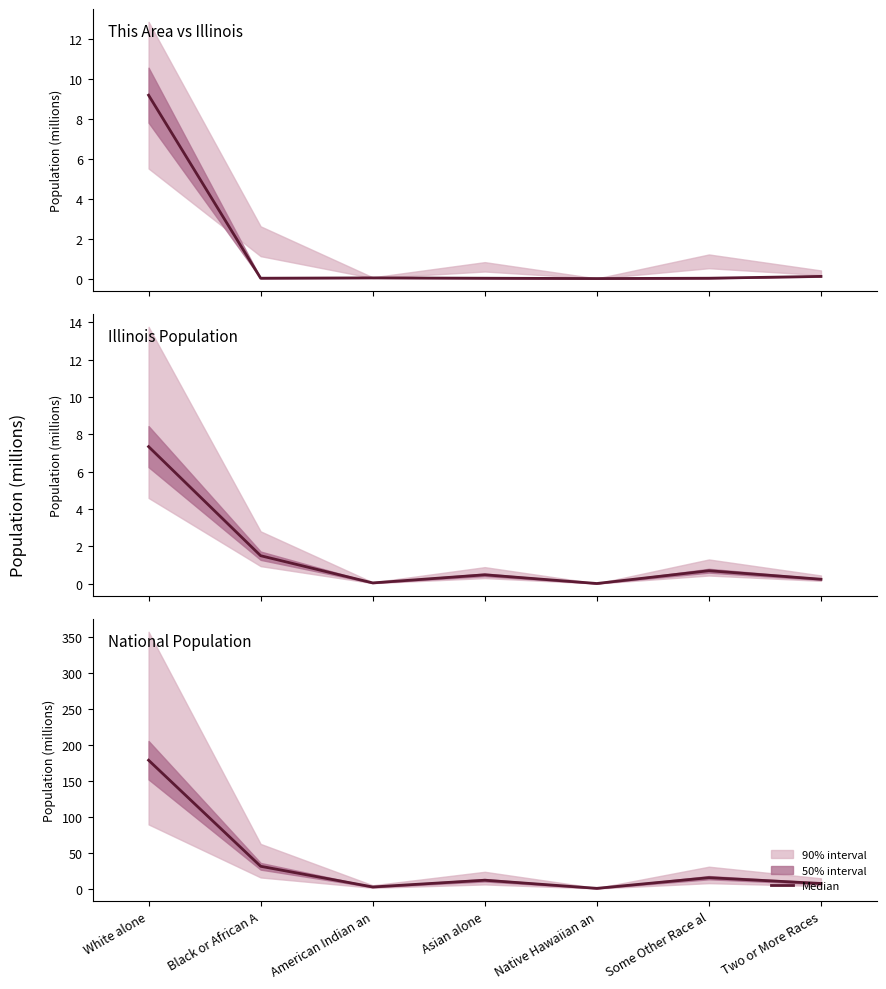

Rank the categories by value from highest to lowest.

White alone, Black or African A, Some Other Race al, Asian alone, Two or More Races, American Indian an, Native Hawaiian an